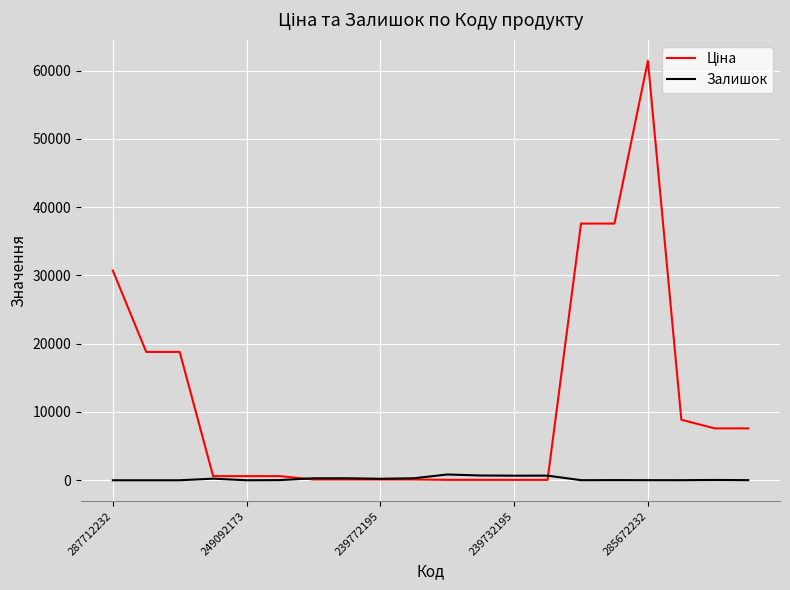

What is the maximum value shown in the chart?

61434.3